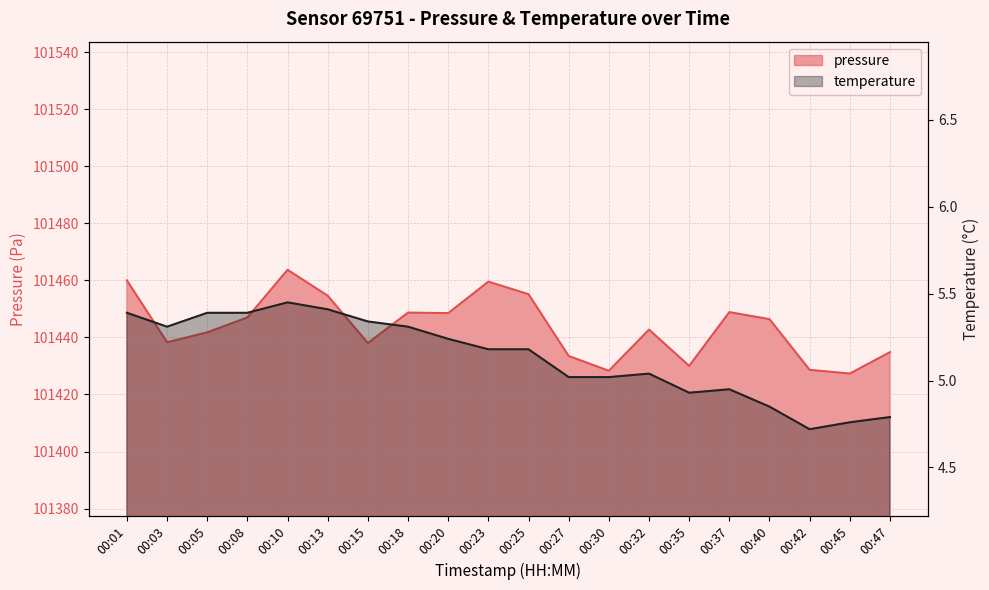

What is the difference between the highest and lowest values at 00:32?

101437.7